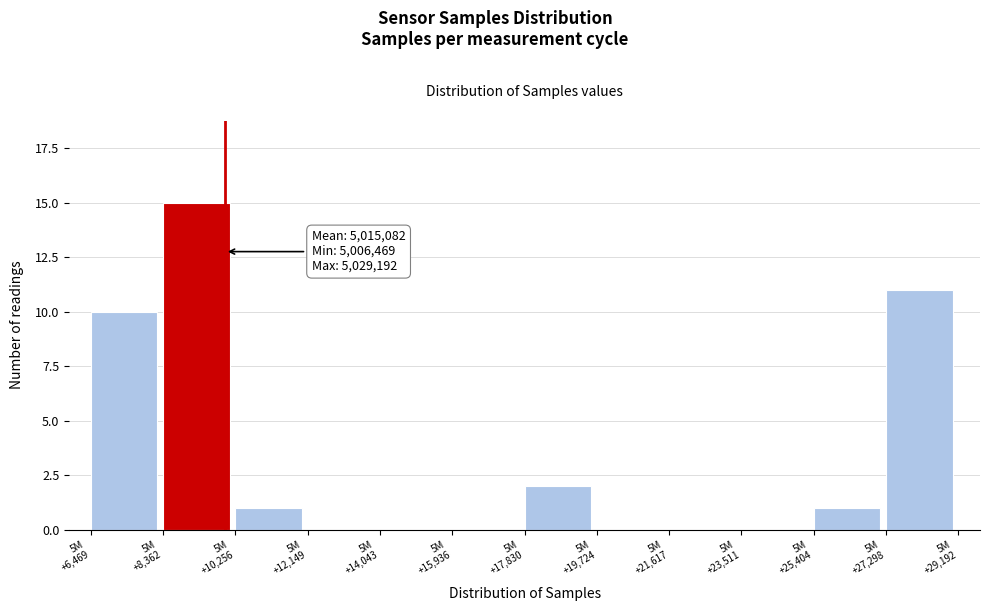

What is the maximum value shown in the chart?

15